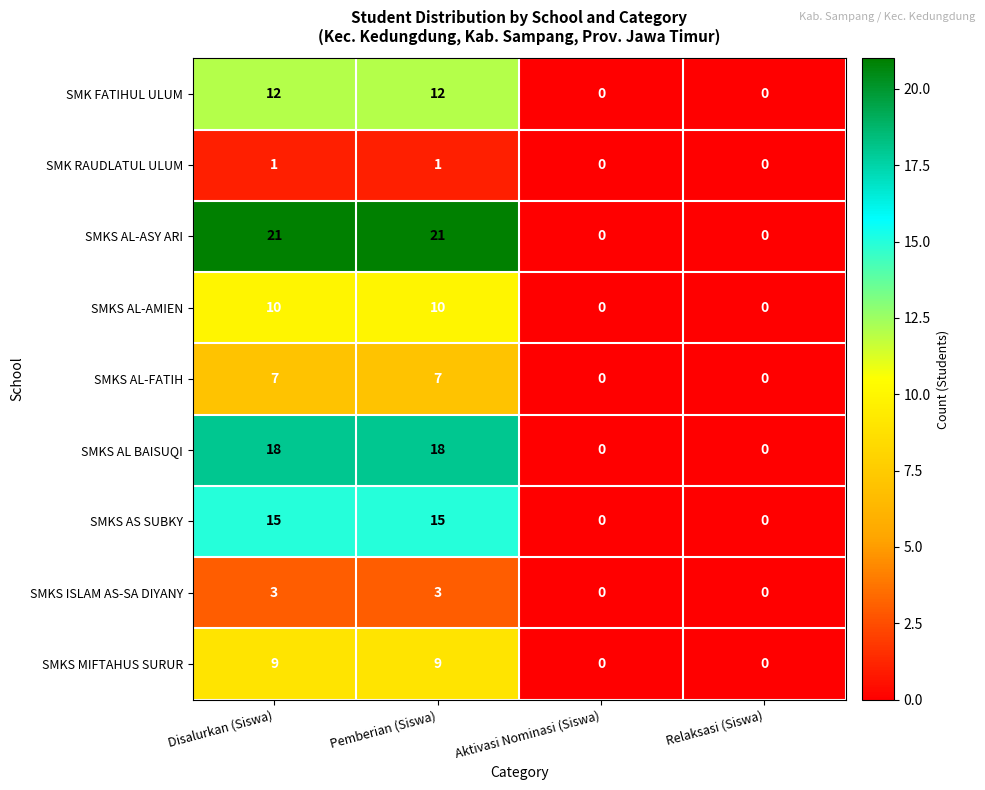

What is the sum of the SMK FATIHUL ULUM values at Pemberian (Siswa) and Relaksasi (Siswa)?

12